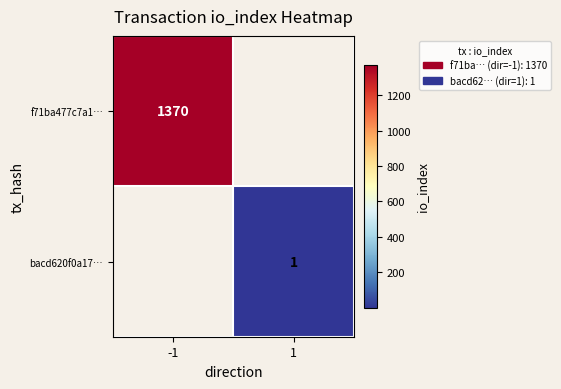

Is it true that f71ba477c7a1… equals 2330 at -1?

False